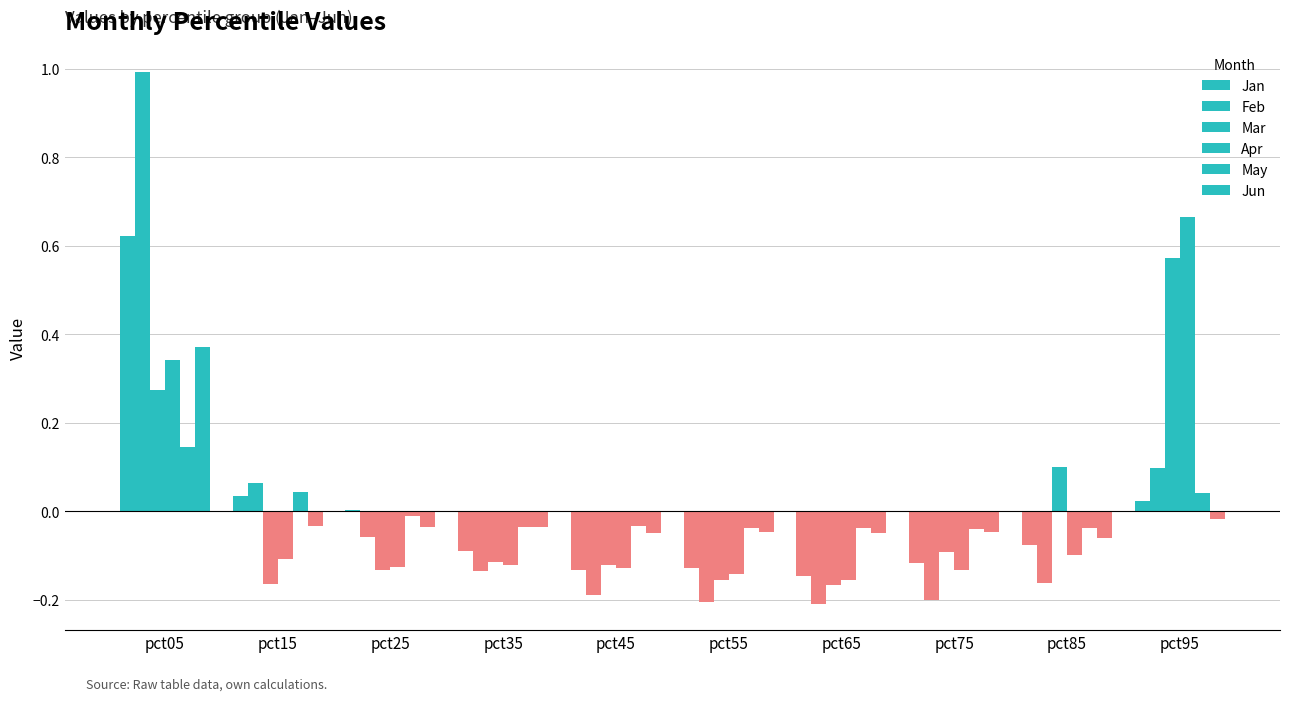

Reading right to left, what are all the values shown in this chart?

Jan: pct95=0.0	pct85=-0.1	pct75=-0.1	pct65=-0.1	pct55=-0.1	pct45=-0.1	pct35=-0.1	pct25=0.0	pct15=0.0	pct05=0.6
Feb: pct95=0.1	pct85=-0.2	pct75=-0.2	pct65=-0.2	pct55=-0.2	pct45=-0.2	pct35=-0.1	pct25=-0.1	pct15=0.1	pct05=1.0
Mar: pct95=0.6	pct85=0.1	pct75=-0.1	pct65=-0.2	pct55=-0.2	pct45=-0.1	pct35=-0.1	pct25=-0.1	pct15=-0.2	pct05=0.3
Apr: pct95=0.7	pct85=-0.1	pct75=-0.1	pct65=-0.2	pct55=-0.1	pct45=-0.1	pct35=-0.1	pct25=-0.1	pct15=-0.1	pct05=0.3
May: pct95=0.0	pct85=-0.0	pct75=-0.0	pct65=-0.0	pct55=-0.0	pct45=-0.0	pct35=-0.0	pct25=-0.0	pct15=0.0	pct05=0.1
Jun: pct95=-0.0	pct85=-0.1	pct75=-0.0	pct65=-0.0	pct55=-0.0	pct45=-0.0	pct35=-0.0	pct25=-0.0	pct15=-0.0	pct05=0.4